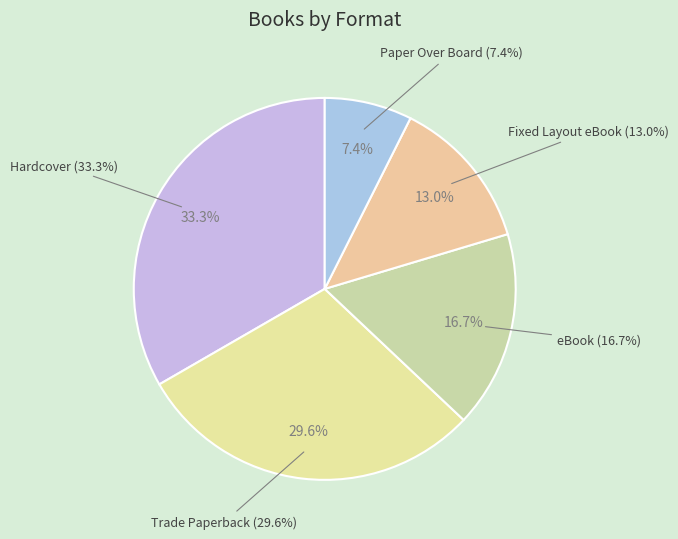

Rank the categories by value from highest to lowest.

Hardcover, Trade Paperback, eBook, Fixed Layout eBook, Paper Over Board